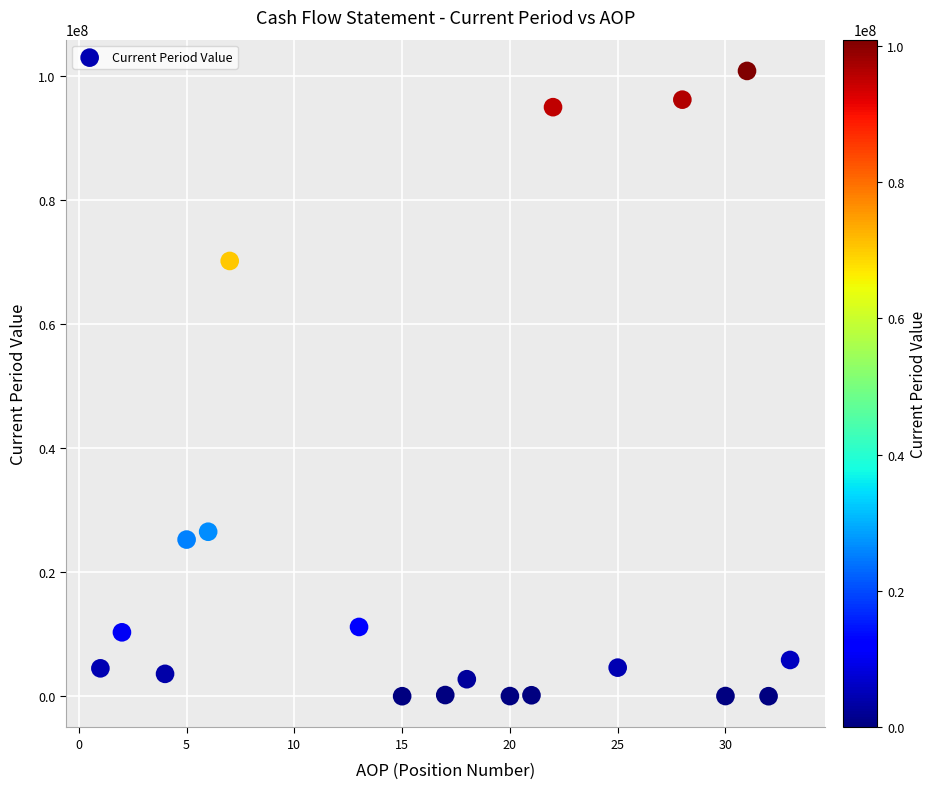

What is the range of Y values (max minus min)?

100856226.7